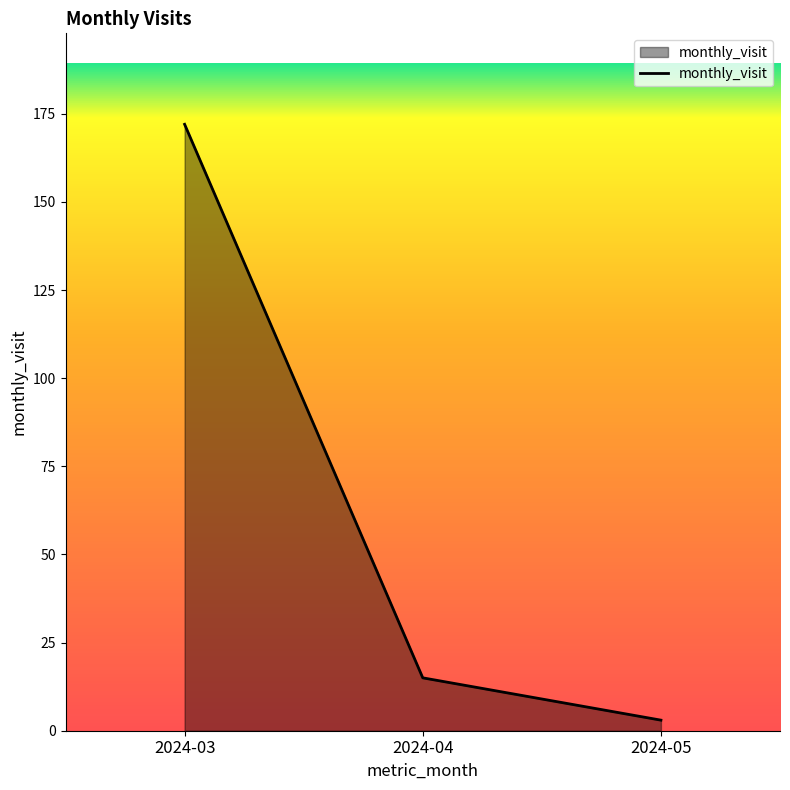

At which label is the value closest to 87?

2024-04